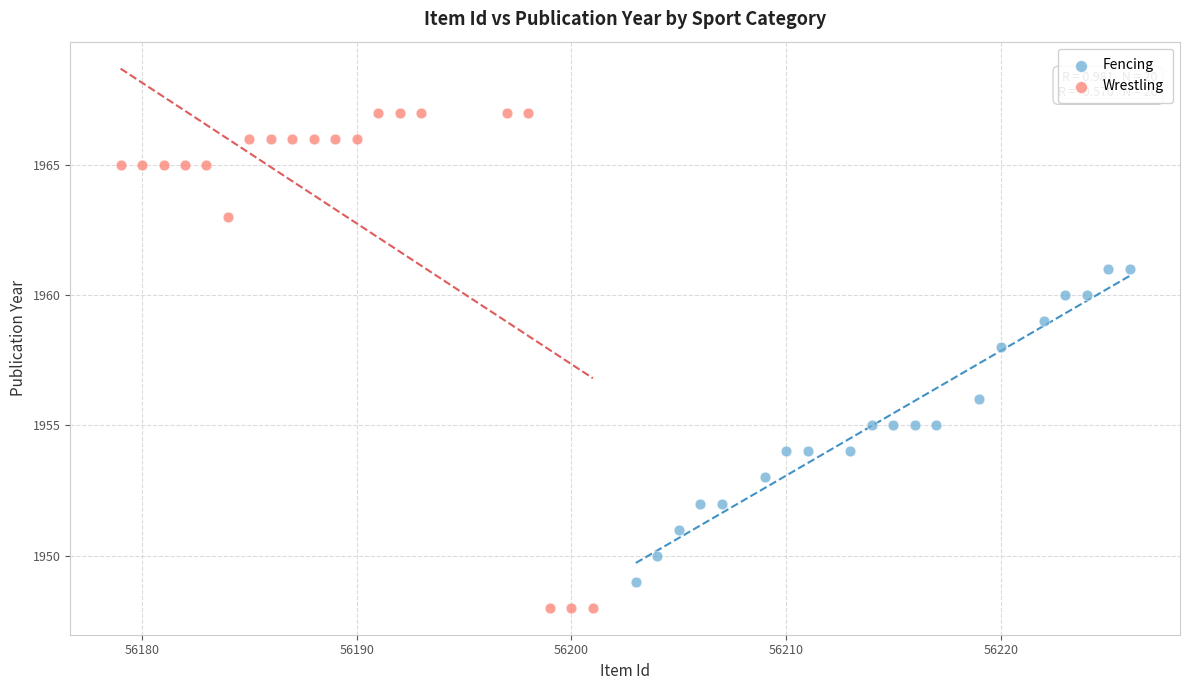

Which series reaches the minimum Y coordinate?

Wrestling